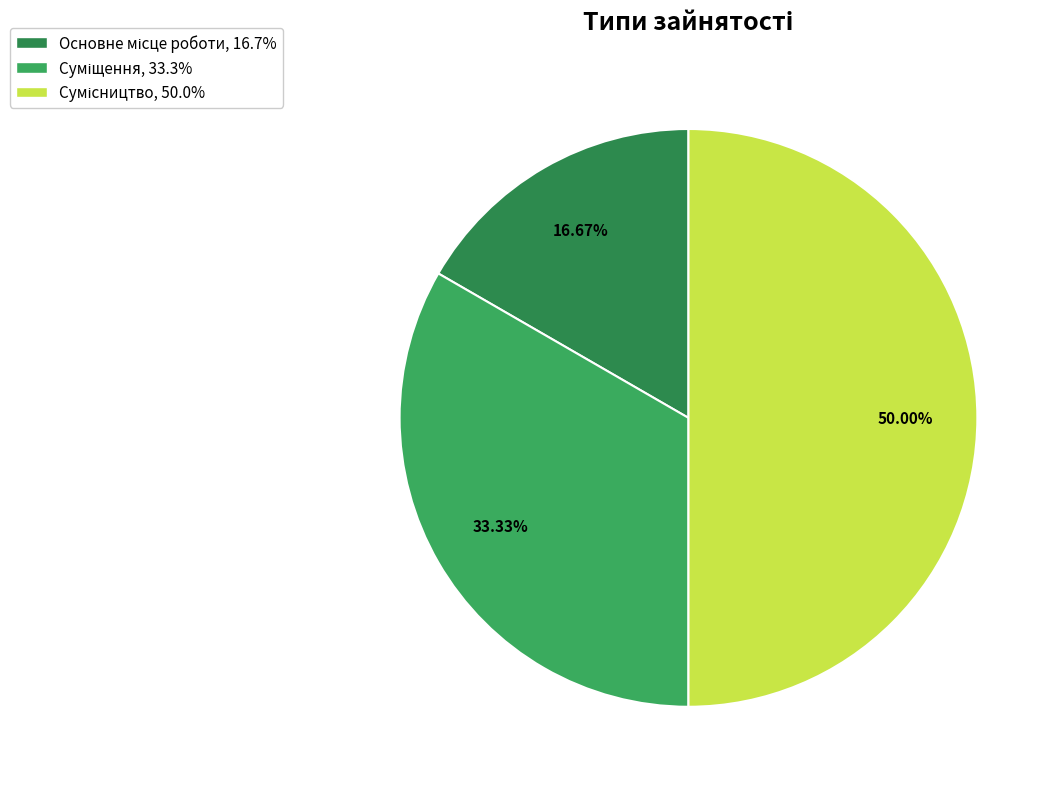

How many slices are in this pie chart?

3